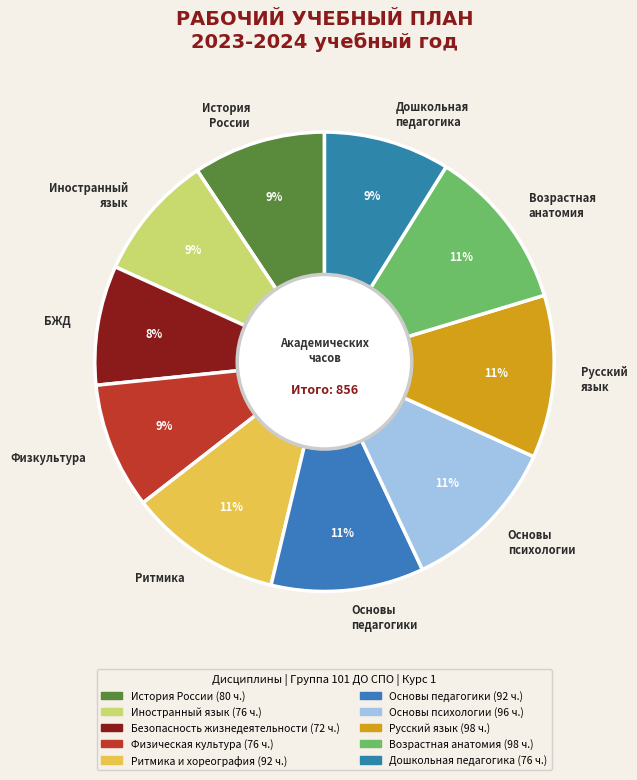

What is the ratio of the value at Дошкольная педагогика to the value at Иностранный язык?

1.0